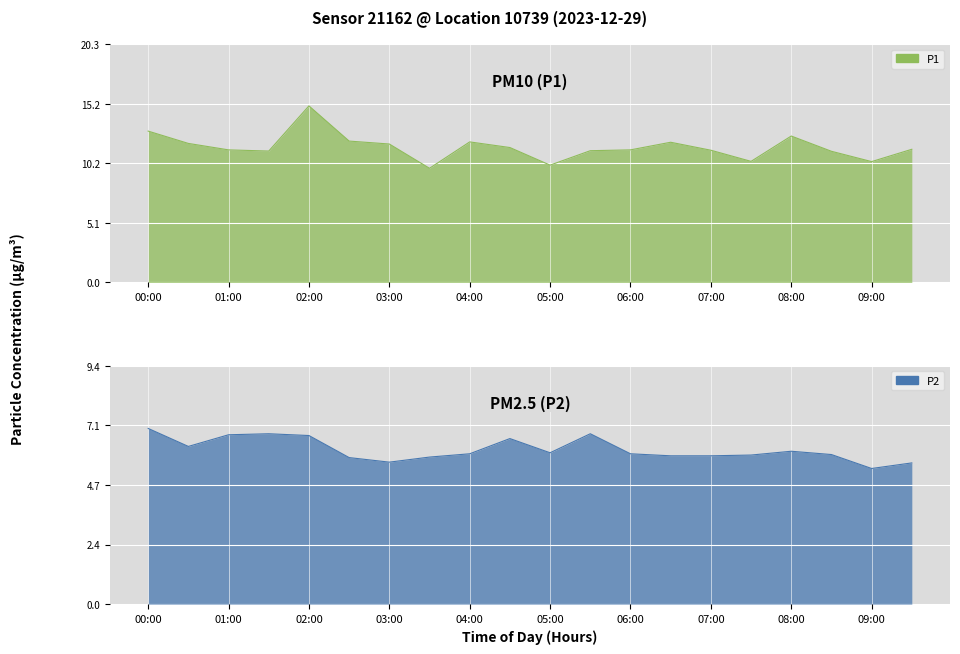

What is the value of the P2 point at the 17th from the left?

6.0